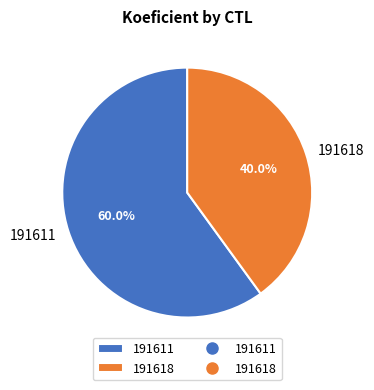

How many slices are in this pie chart?

2